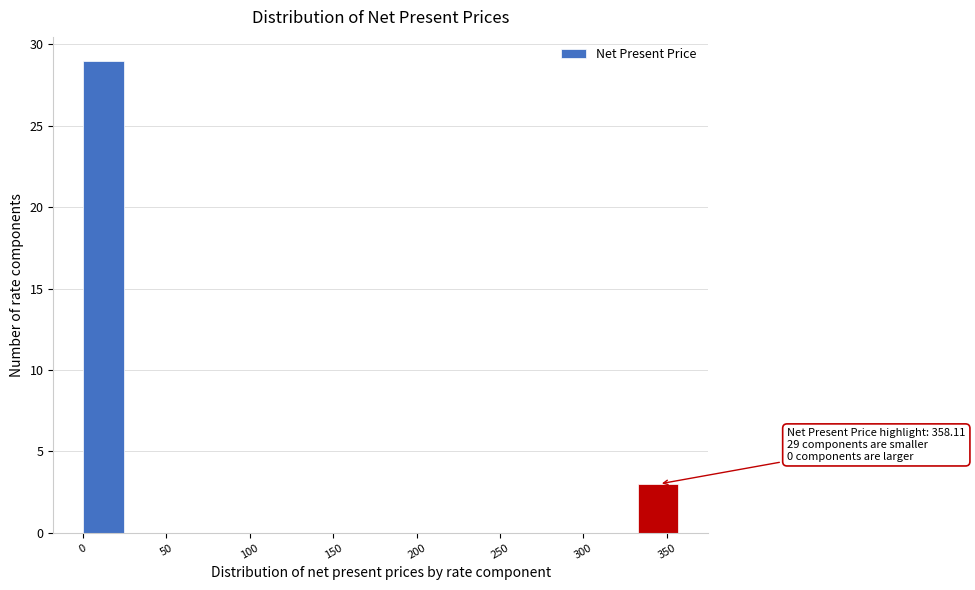

Over which range of the x-axis is the bar tallest?

0 to 25